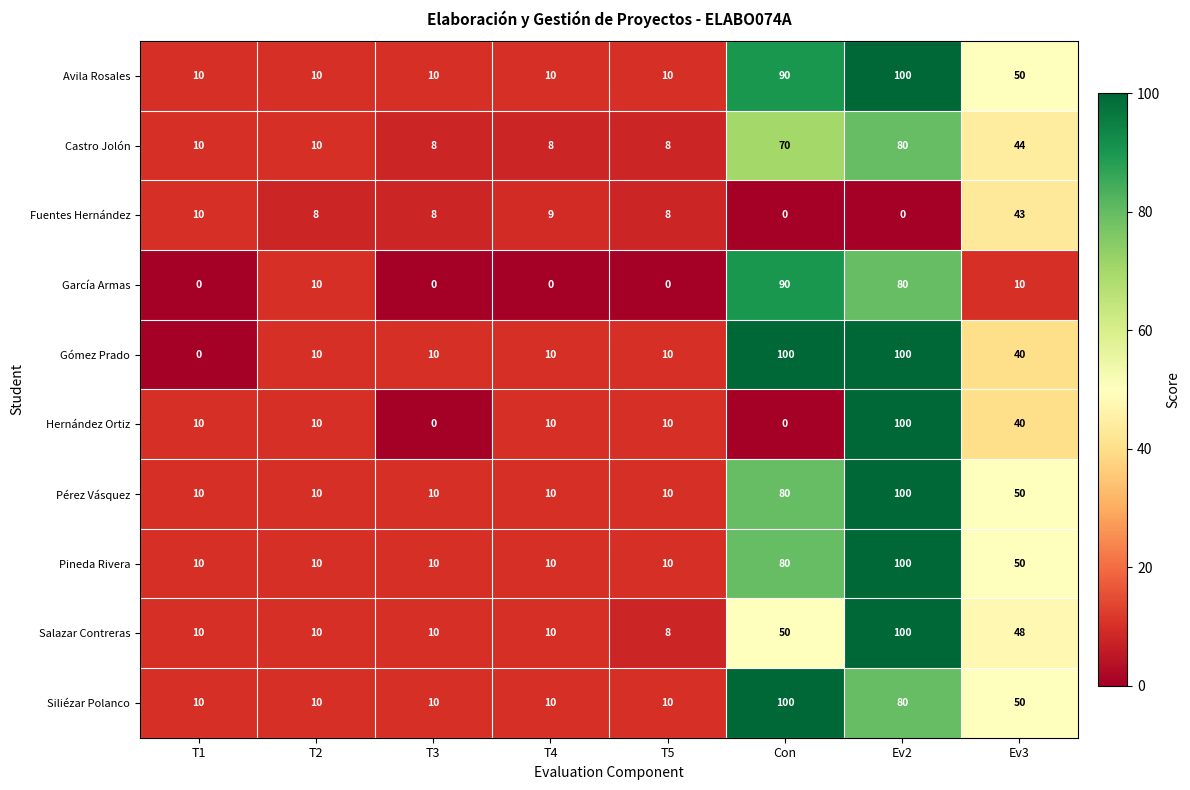

At which category is the sum across all series the highest?

Ev2